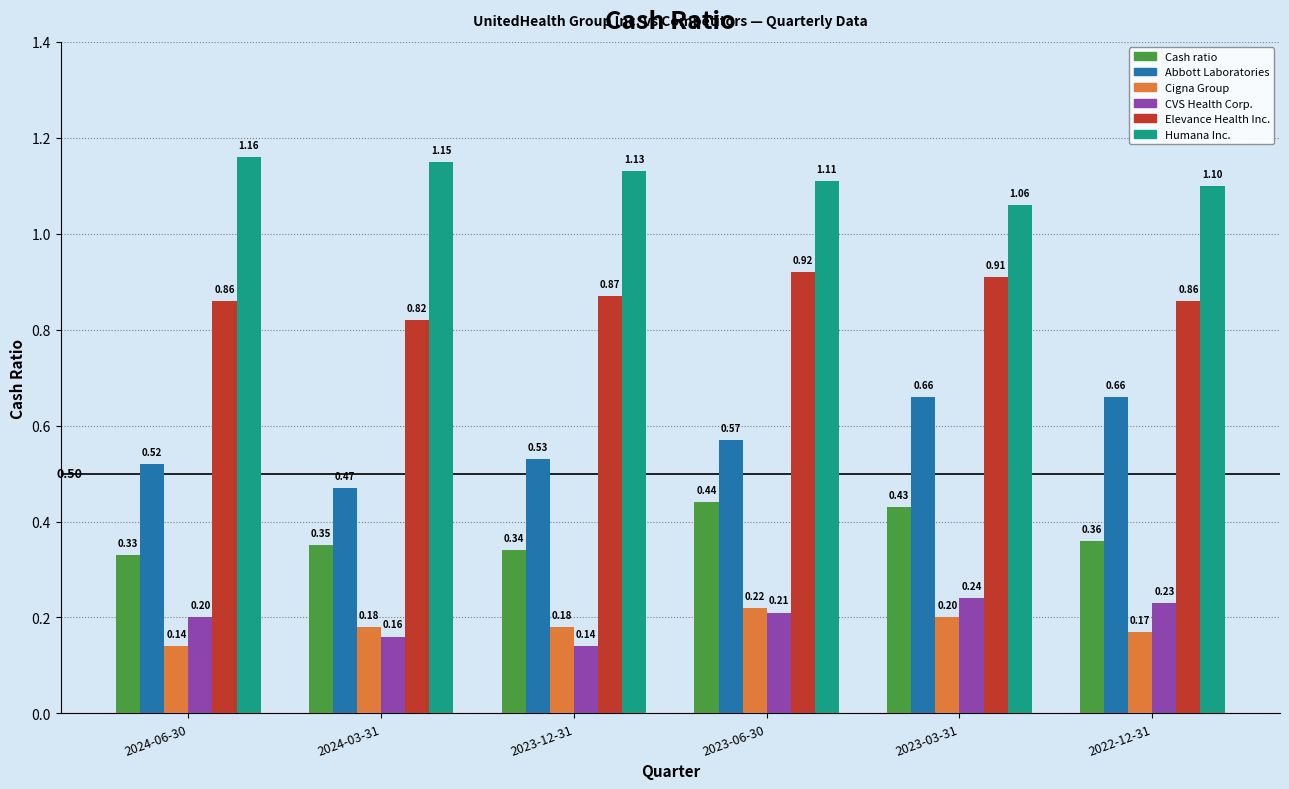

How many bars are there in total?

36